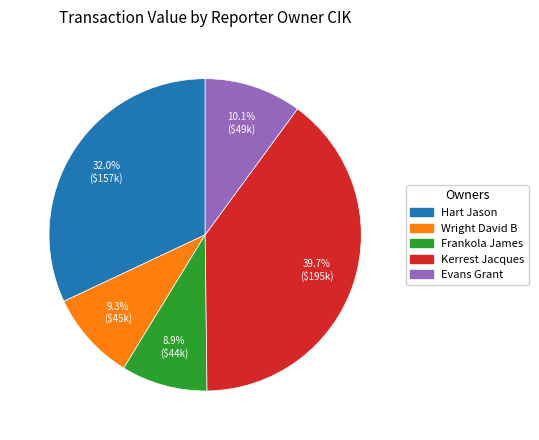

Does any single category account for the majority?

No